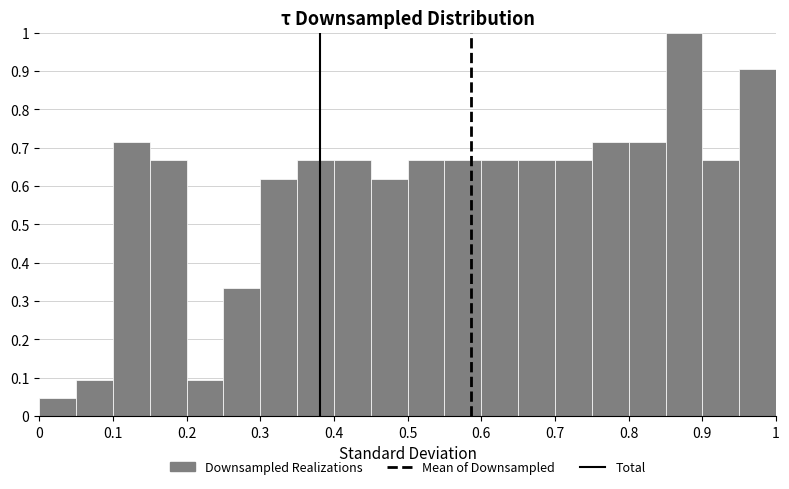

Reading left to right, list every bar in this chart as the range it spans on the x-axis followed by its height. The values are not printed on the chart, so give them approximately, as read against the axis.

0.00 to 0.05: 0.05
0.05 to 0.10: 0.10
0.10 to 0.15: 0.71
0.15 to 0.20: 0.67
0.20 to 0.25: 0.10
0.25 to 0.30: 0.33
0.30 to 0.35: 0.62
0.35 to 0.40: 0.67
0.40 to 0.45: 0.67
0.45 to 0.50: 0.62
0.50 to 0.55: 0.67
0.55 to 0.60: 0.67
0.60 to 0.65: 0.67
0.65 to 0.70: 0.67
0.70 to 0.75: 0.67
0.75 to 0.80: 0.71
0.80 to 0.85: 0.71
0.85 to 0.90: 1.00
0.90 to 0.95: 0.67
0.95 to 1.00: 0.90